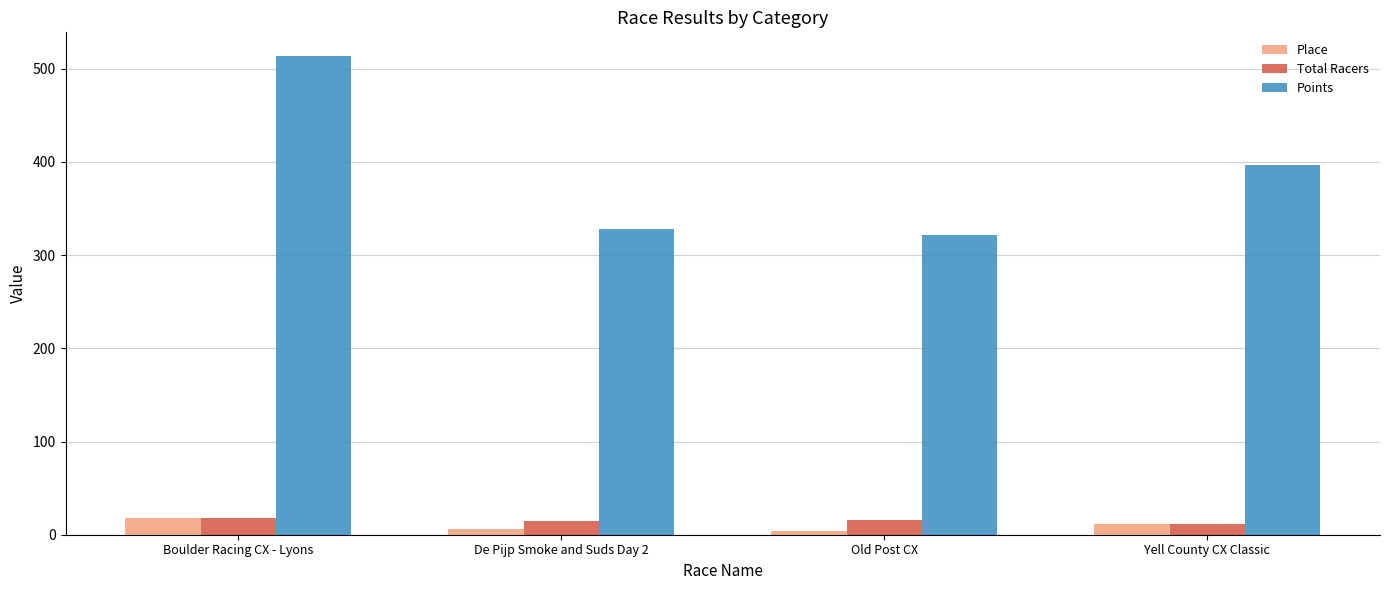

What is the total value across all series at Old Post CX?

341.9